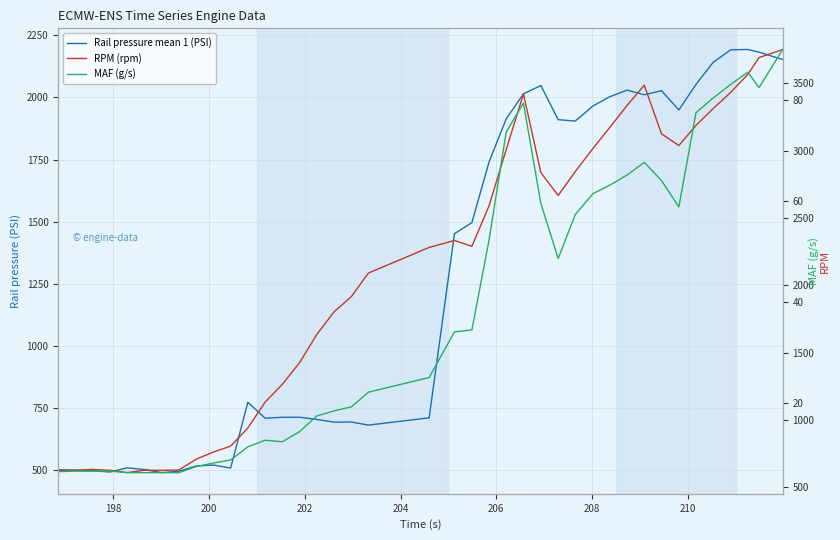

How many values in the MAF (g/s) series exceed 34?

20